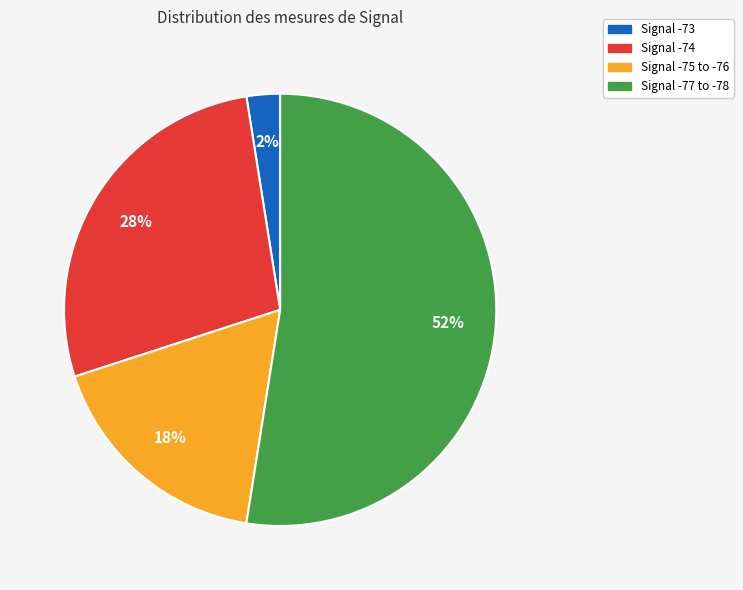

To the nearest percent, what is the average slice percentage?

25%